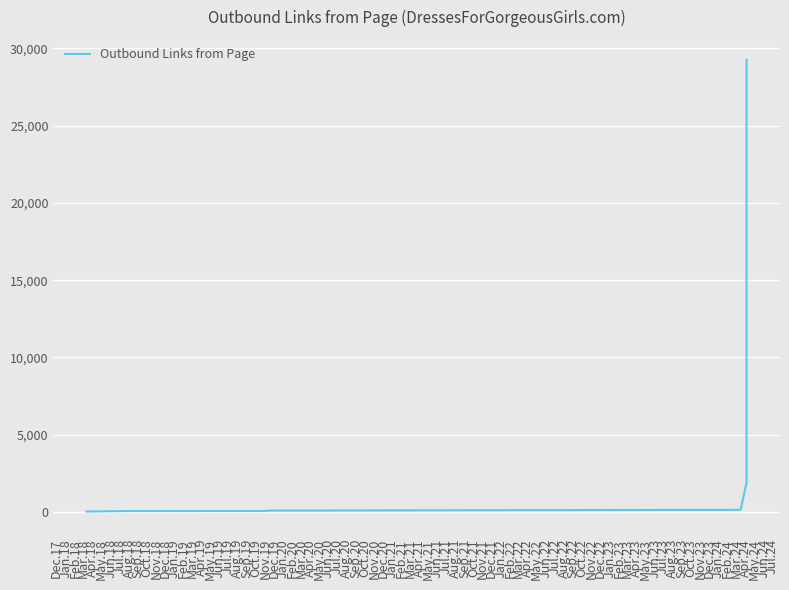

The chart shows a value of 34 at Feb.18. True or false?

False